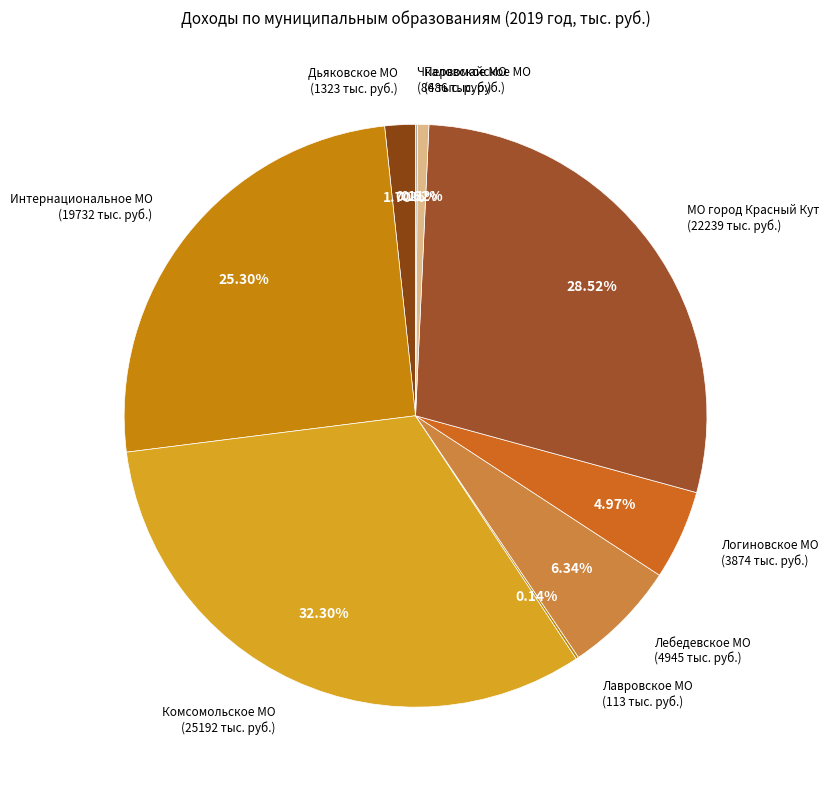

Is there a majority slice in this chart?

No